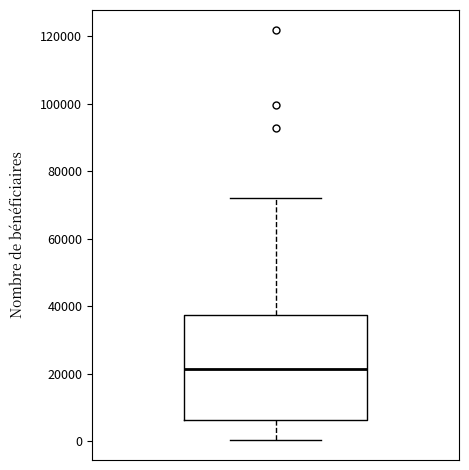

Where does the lower whisker of the box end on the y-axis? The values are not printed on the chart, so give them approximately, as read against the axis.

0